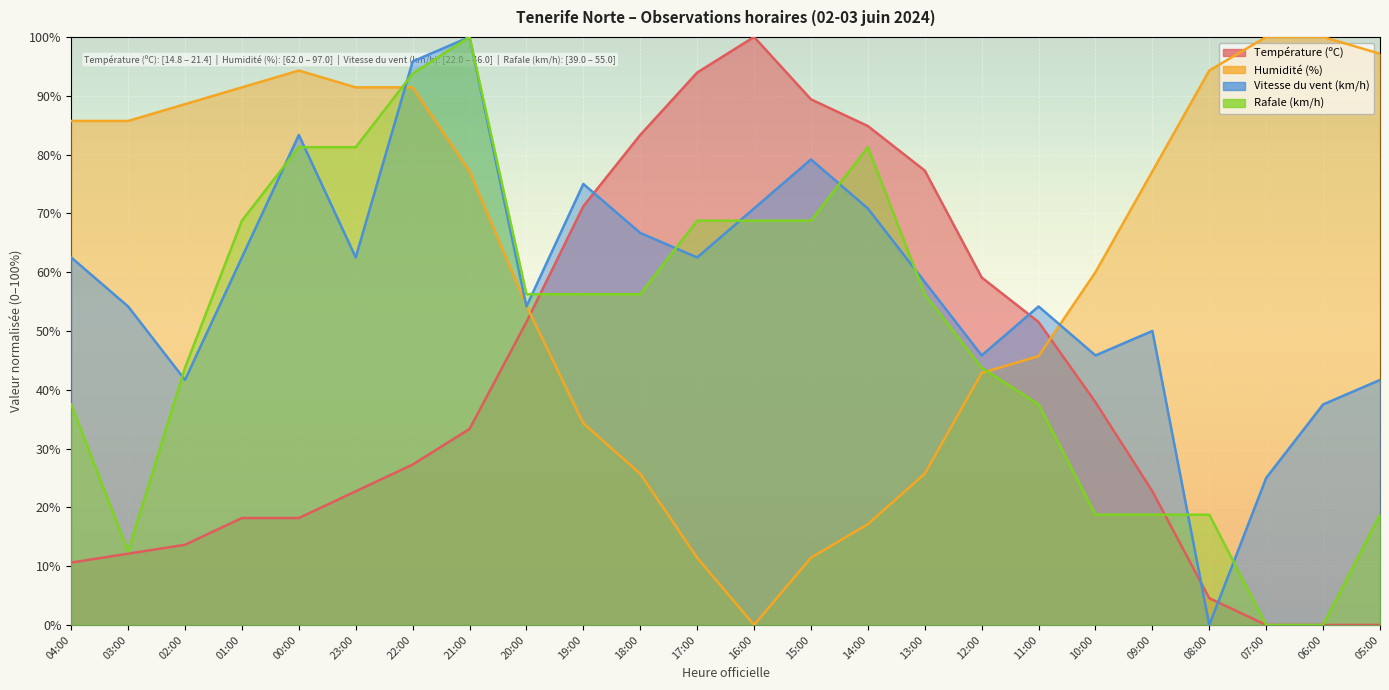

The Vitesse du vent (km/h) series shows 93.1 at 11:00. True or false?

False